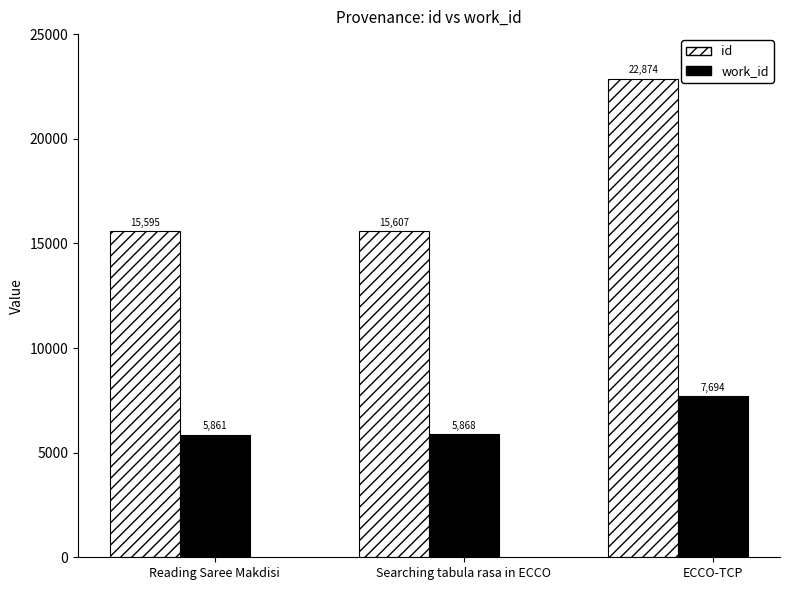

The value of work_id at ECCO-TCP is 7694. True or false?

True